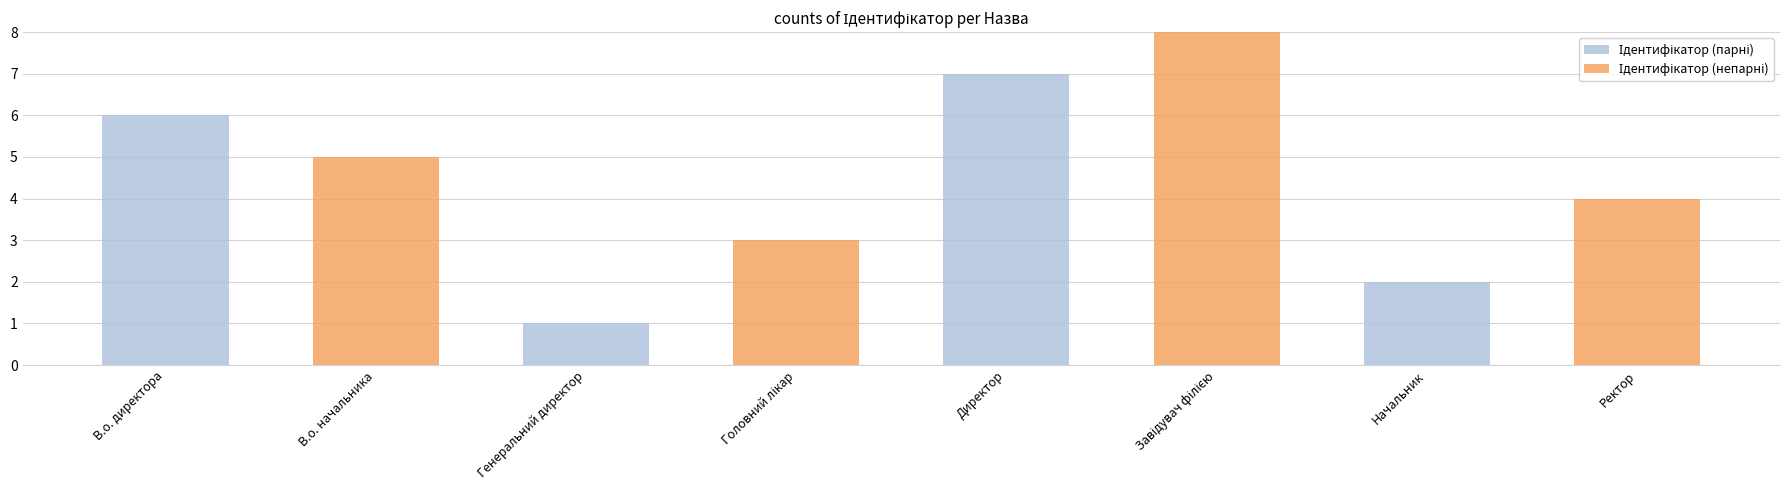

How many series are shown in this chart?

2